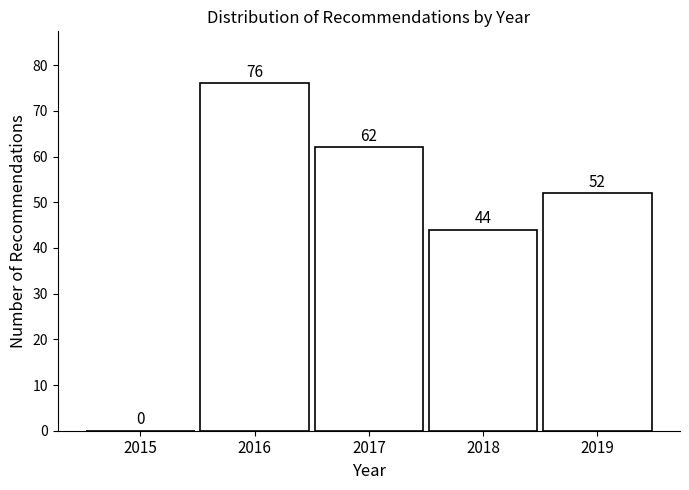

Reading left to right, list all the values displayed in this chart.

2015=0	2016=76	2017=62	2018=44	2019=52